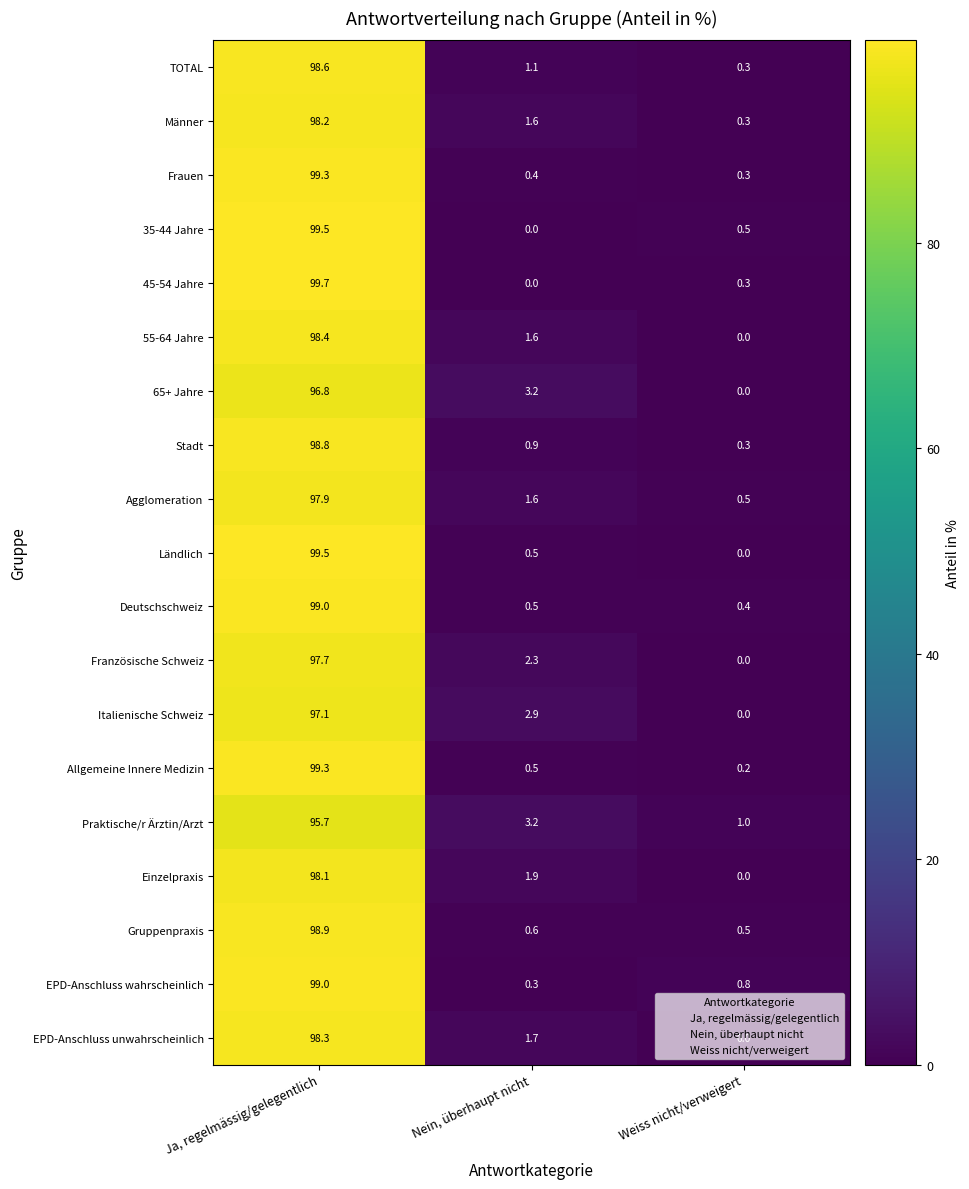

What is the difference between the Einzelpraxis values at Nein, überhaupt nicht and Ja, regelmässig/gelegentlich?

96.2